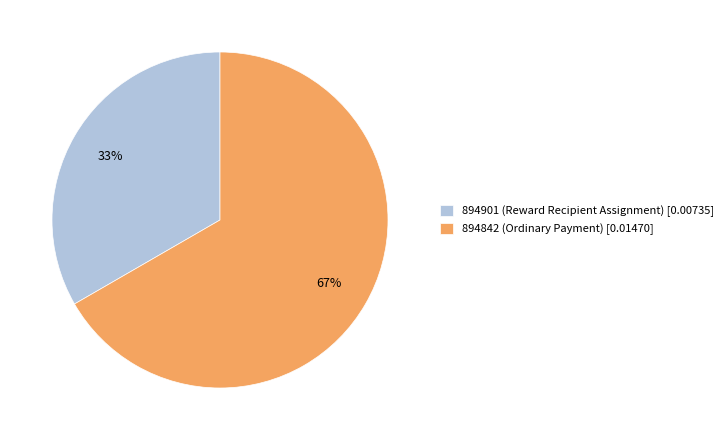

The 894842 (Ordinary Payment) slice represents 67% of the pie. True or false?

True